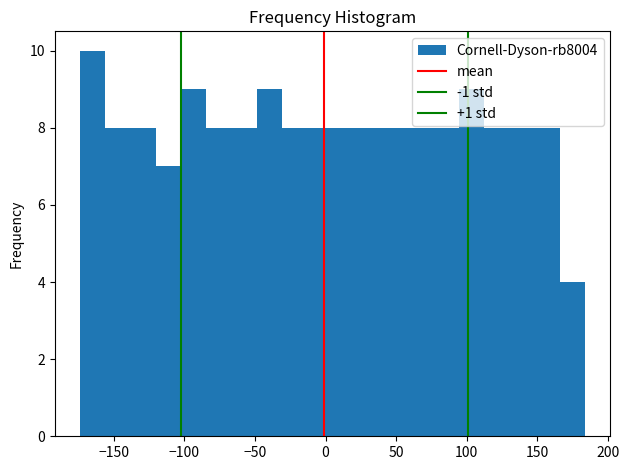

Read against the x-axis, roughly where is the centre of the tallest bar?

-165